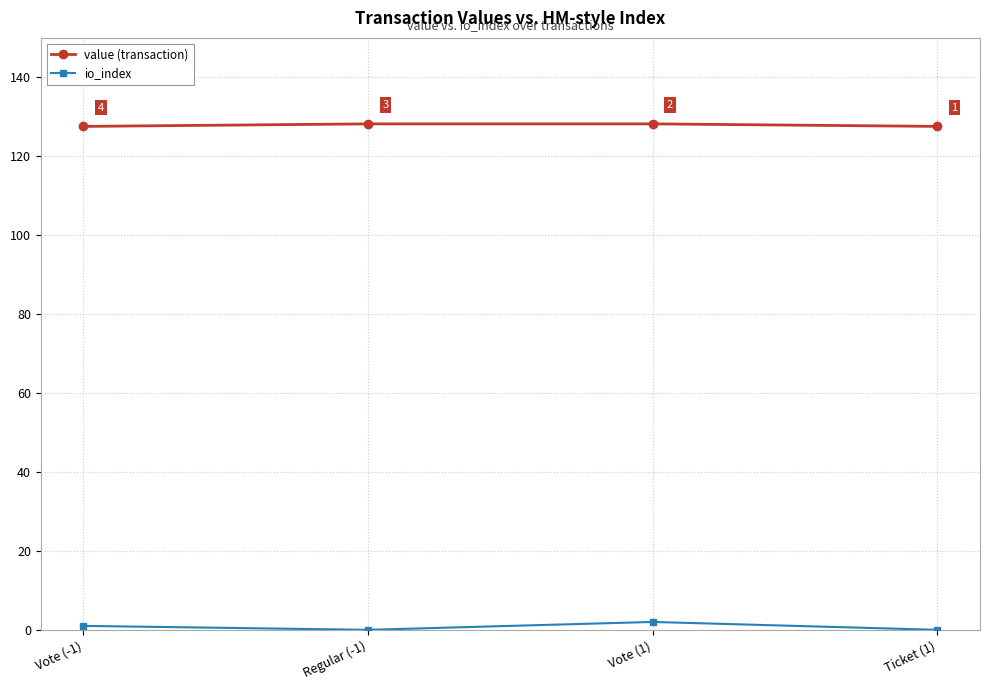

Rank the categories by value (transaction) value from lowest to highest.

Ticket (1), Vote (-1), Vote (1), Regular (-1)